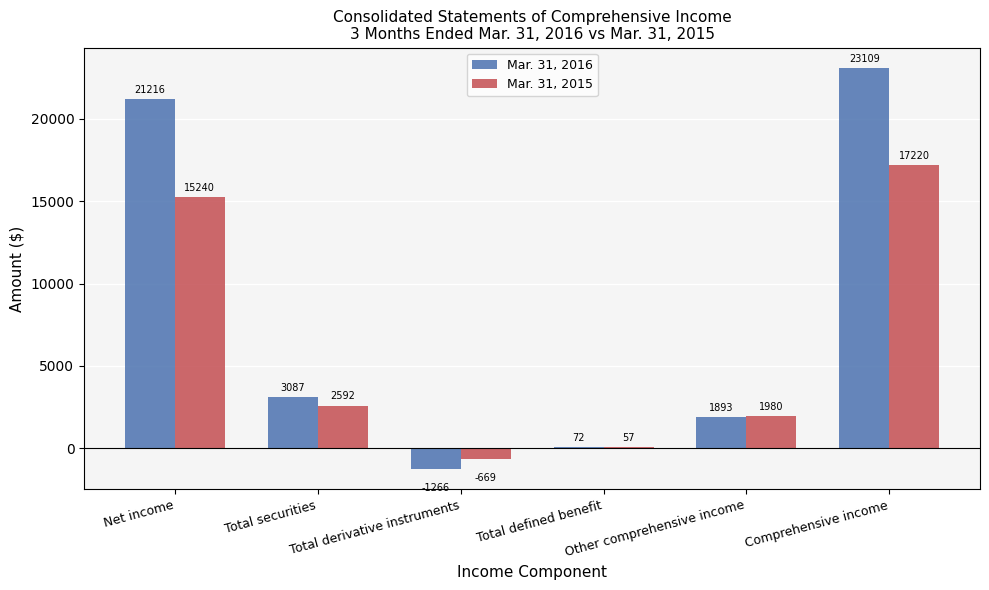

At which category is the sum across all series the highest?

Comprehensive income